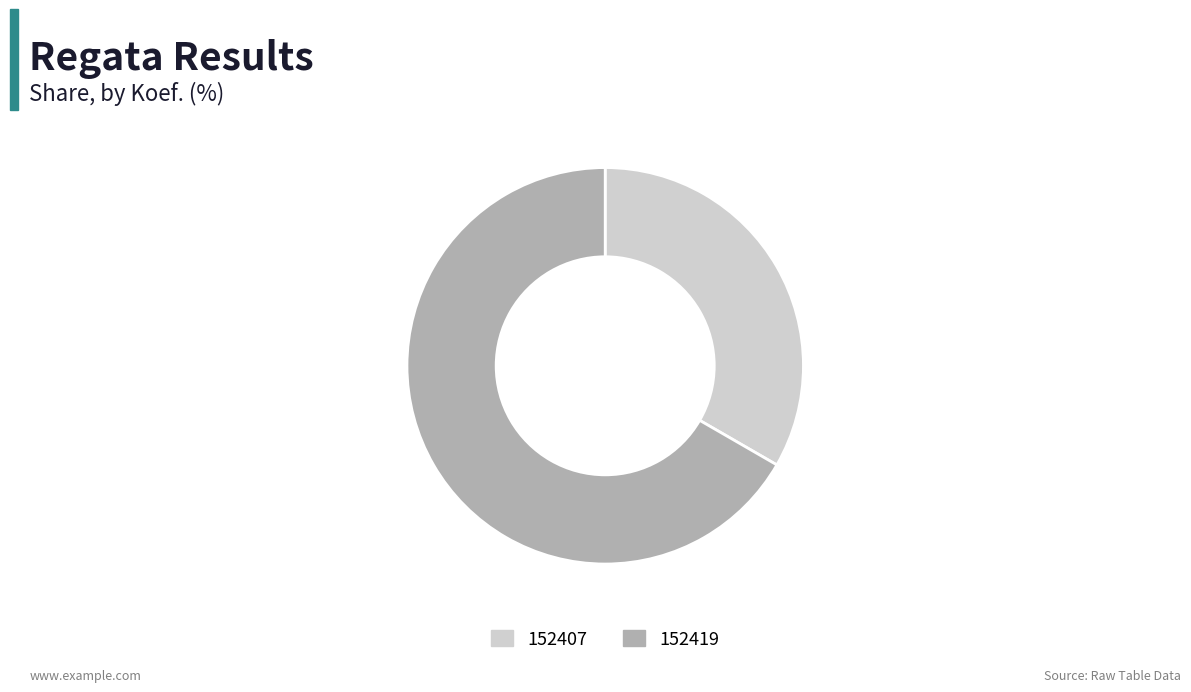

What is the smallest slice in the pie chart?

152407